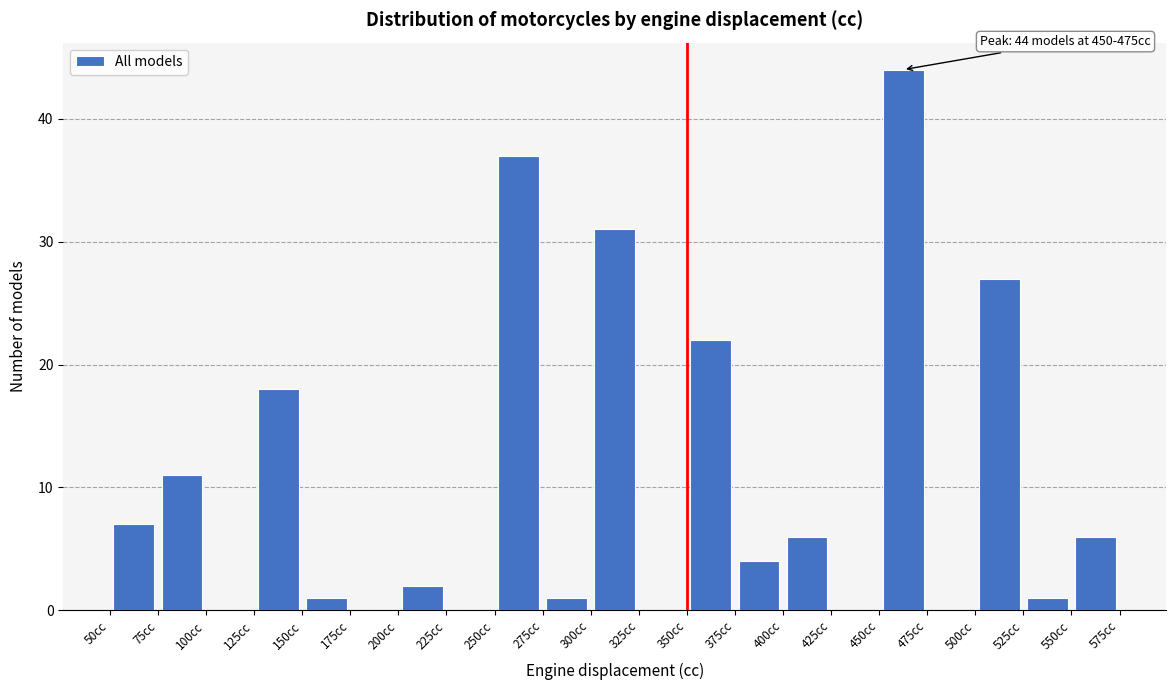

Which range on the x-axis has the tallest bar?

450 to 475